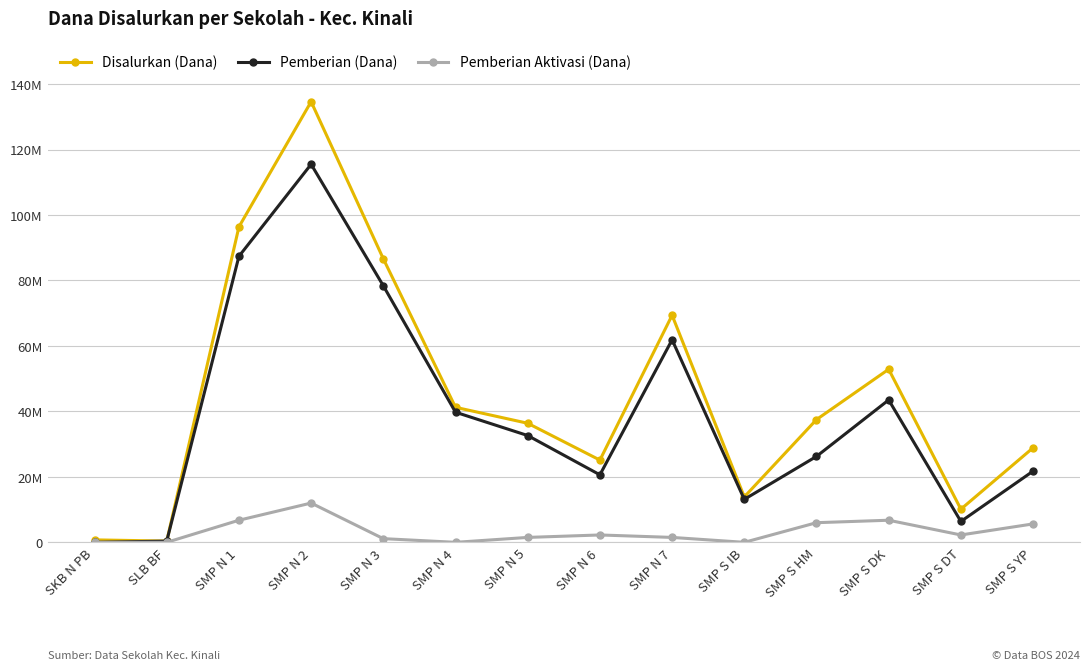

How many interior local peaks does the Disalurkan (Dana) series have?

3